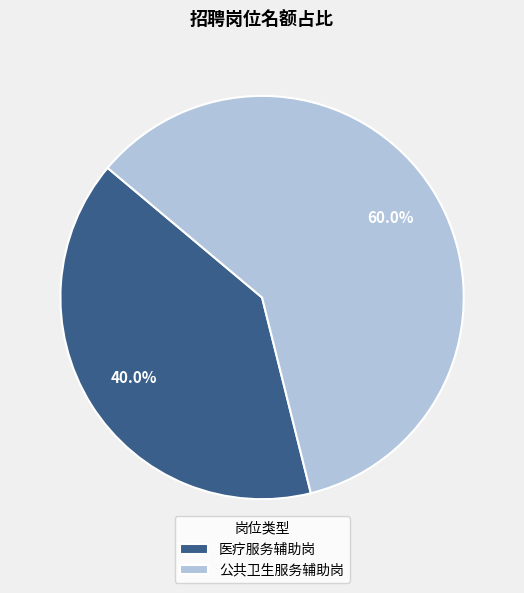

What percentage is the 医疗服务辅助岗 slice, to the nearest percent?

40%